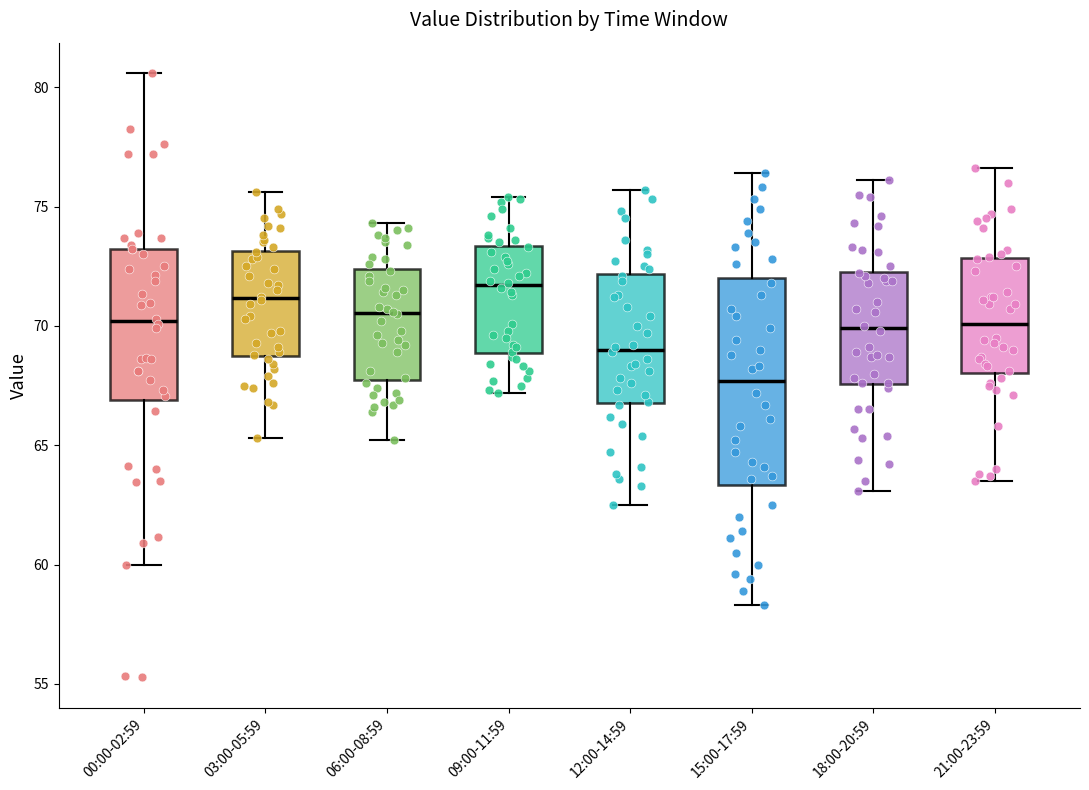

Which box has the lowest median line?

15:00-17:59